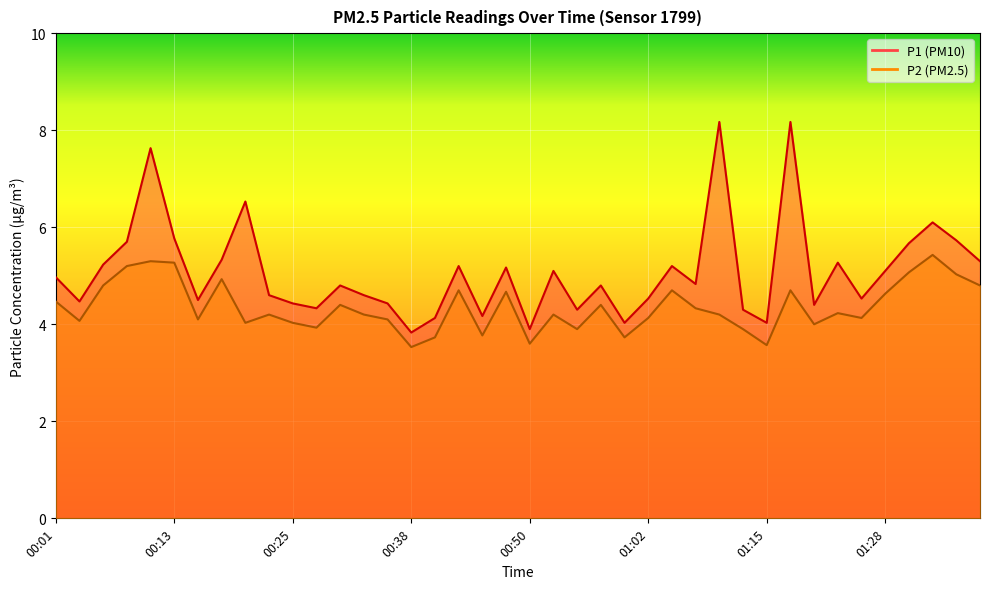

Rank the categories by P1 value from lowest to highest.

00:38, 00:50, 01:00, 01:15, 00:40, 00:45, 00:55, 01:12, 00:28, 01:20, 00:25, 00:35, 00:03, 00:16, 01:02, 01:25, 00:23, 00:33, 00:30, 00:57, 01:07, 00:01, 00:52, 01:28, 00:48, 00:43, 01:05, 00:06, 01:23, 01:38, 00:18, 01:30, 00:08, 01:35, 00:13, 01:33, 00:21, 00:11, 01:10, 01:18